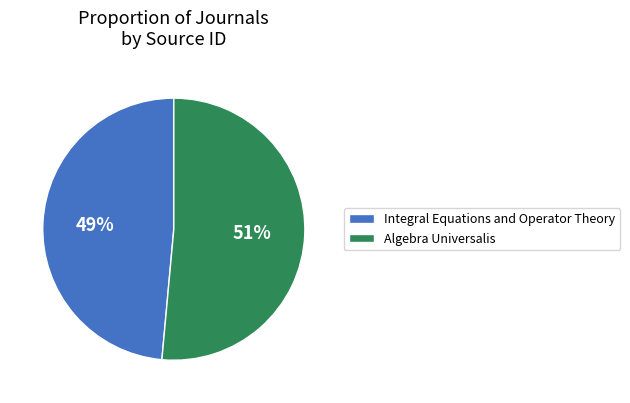

Combined, do Algebra Universalis and Integral Equations and Operator Theory account for over 50%?

Yes